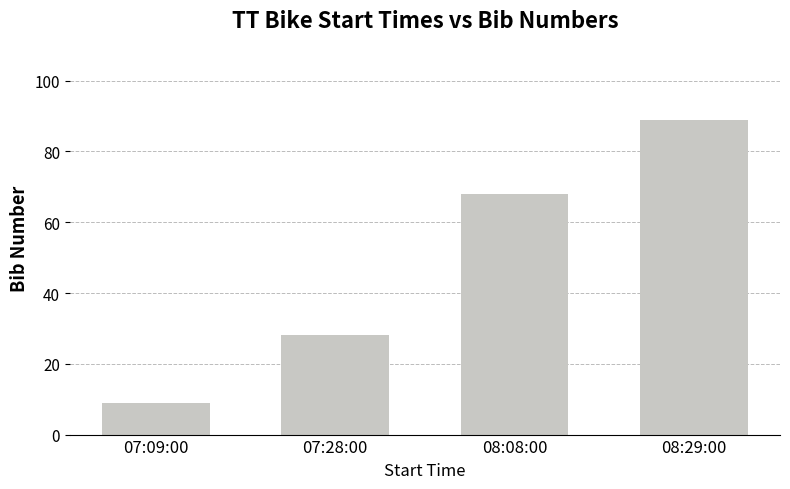

What is the difference between the values at 08:29:00 and 08:08:00?

21